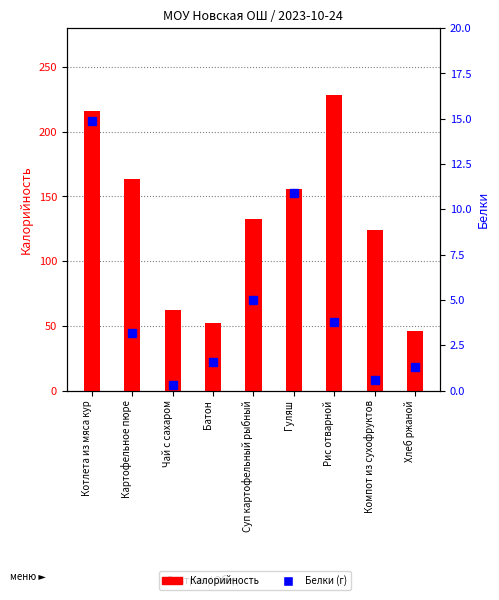

What is the value of the Белки bar at the 7th from the left?

3.8